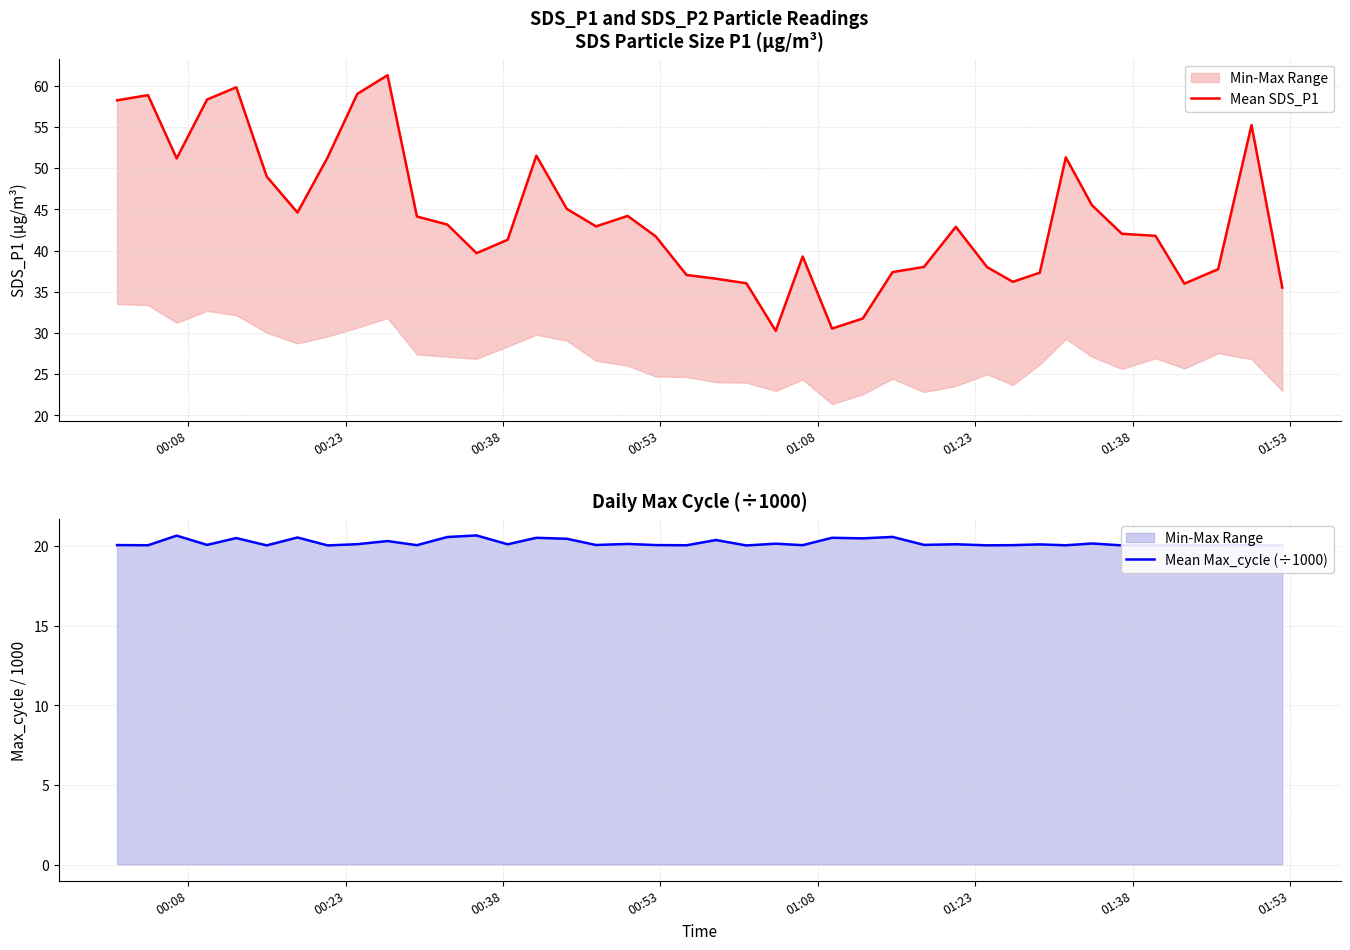

What is the value of the Mean SDS_P1 point at the 32nd from the left?

37.3